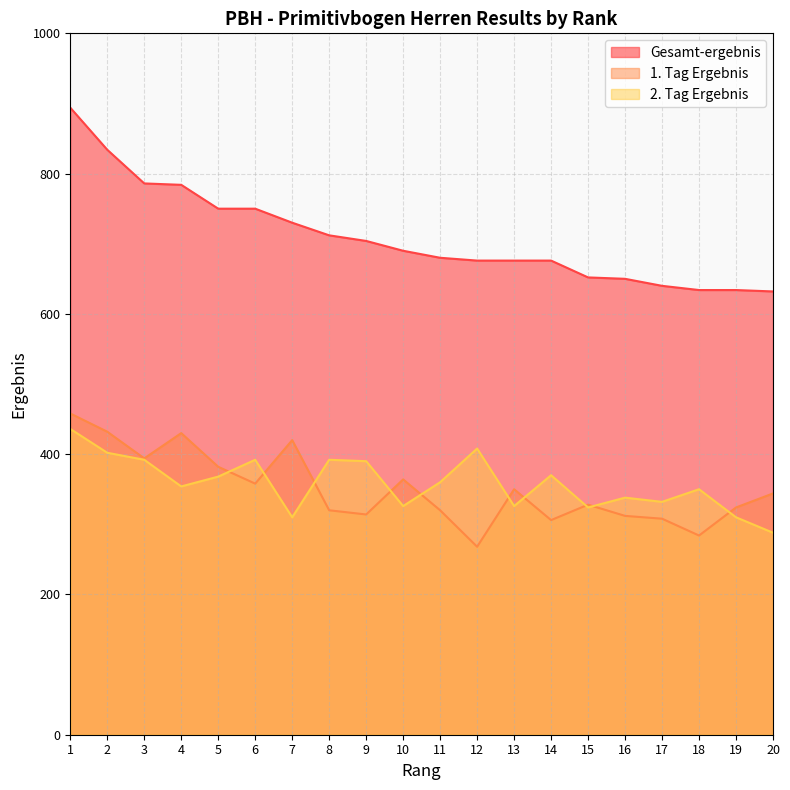

True or false: 1. Tag Ergebnis has a value of 358 at 6.

True